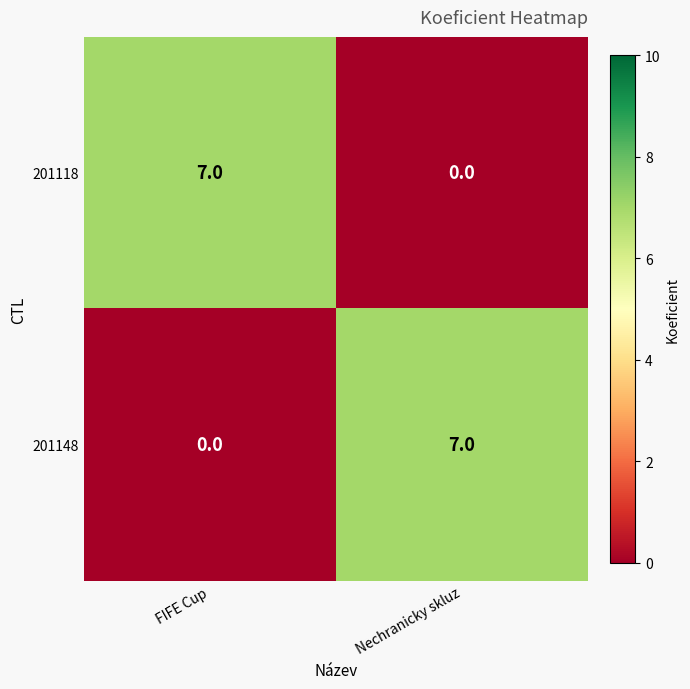

At how many categories does at least one series exceed 6?

2